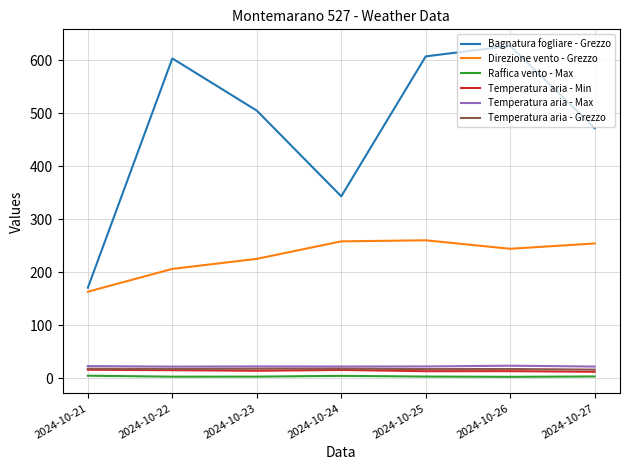

What is the spread (max minus min) of values at 2024-10-22?

600.7